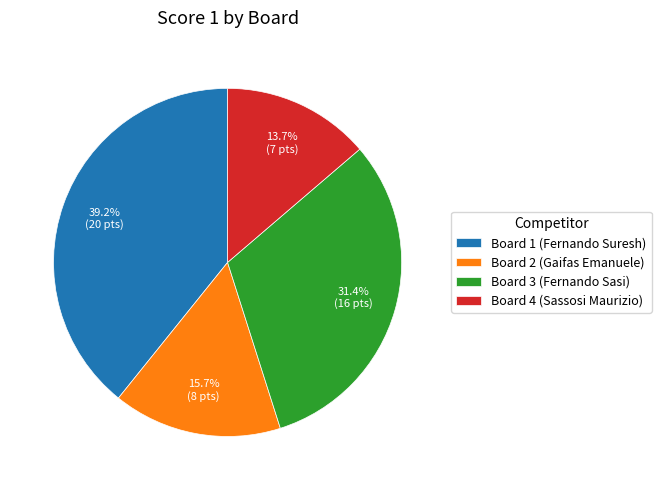

To the nearest percent, what portion does Board 1 (Fernando Suresh) represent?

39%